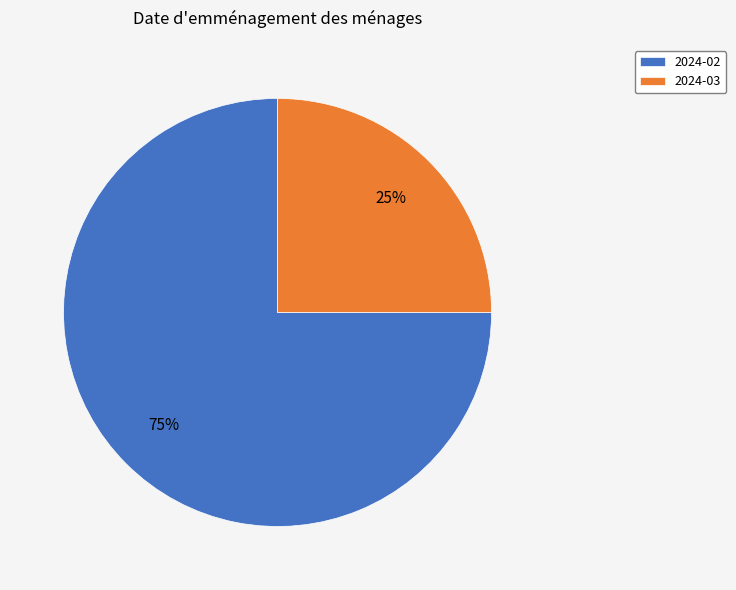

To the nearest percent, what is the average slice percentage?

50%